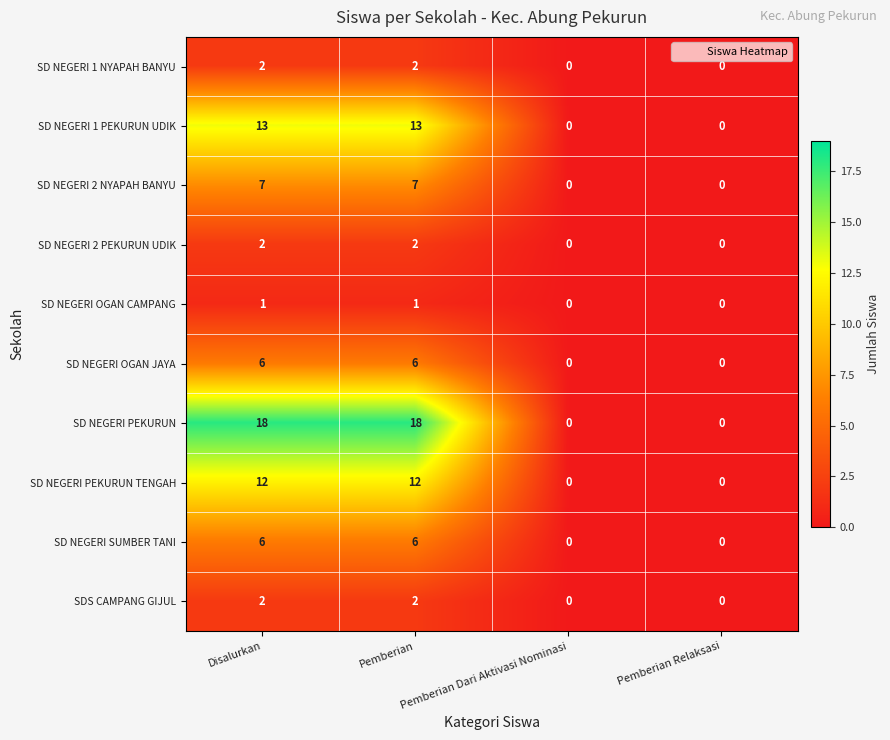

Between Disalurkan and Pemberian Dari Aktivasi Nominasi, which series saw the biggest shift?

SD NEGERI PEKURUN